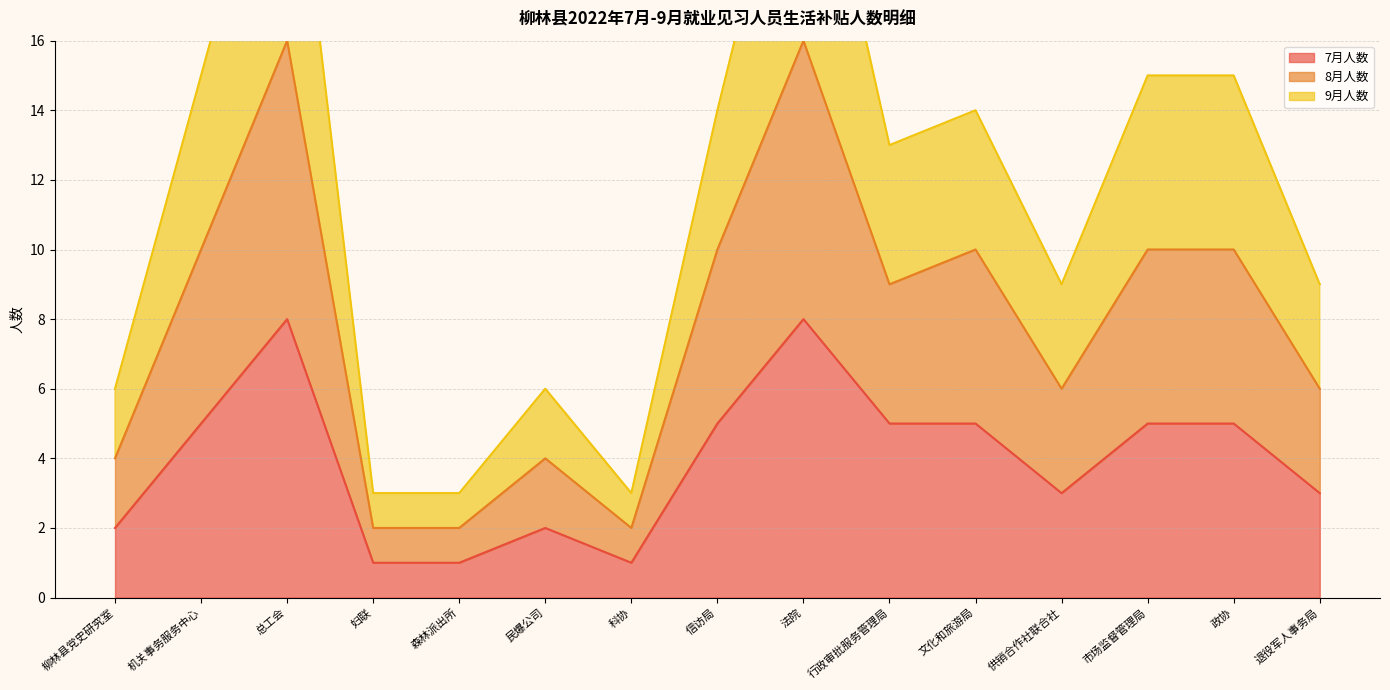

How many series are shown in this chart?

3